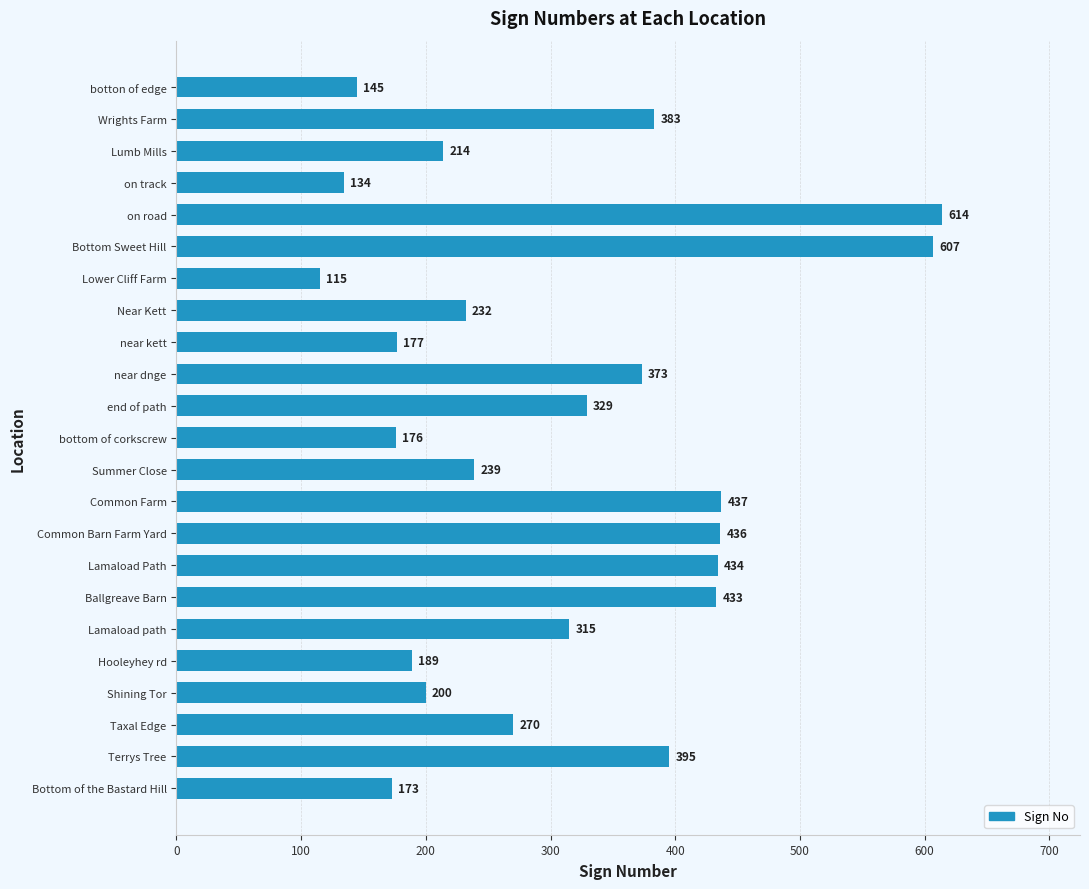

How many bars are there in total?

23